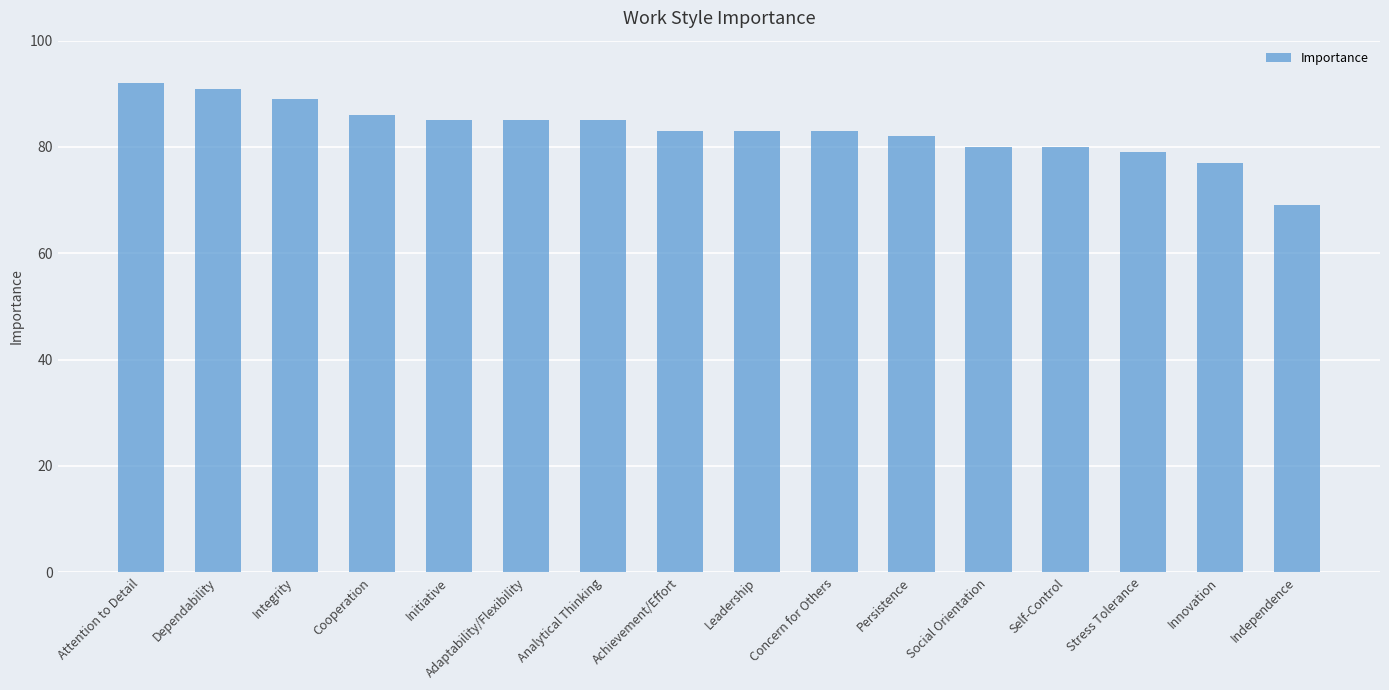

The chart shows a value of 57 at Attention to Detail. True or false?

False